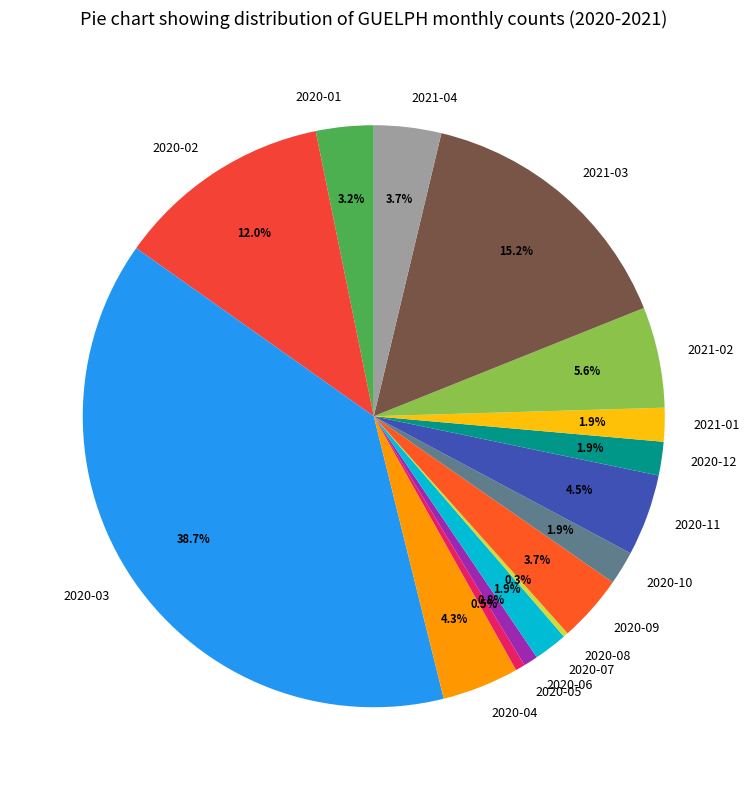

To the nearest percent, what is the combined percentage of 2020-09 and 2020-10?

6%